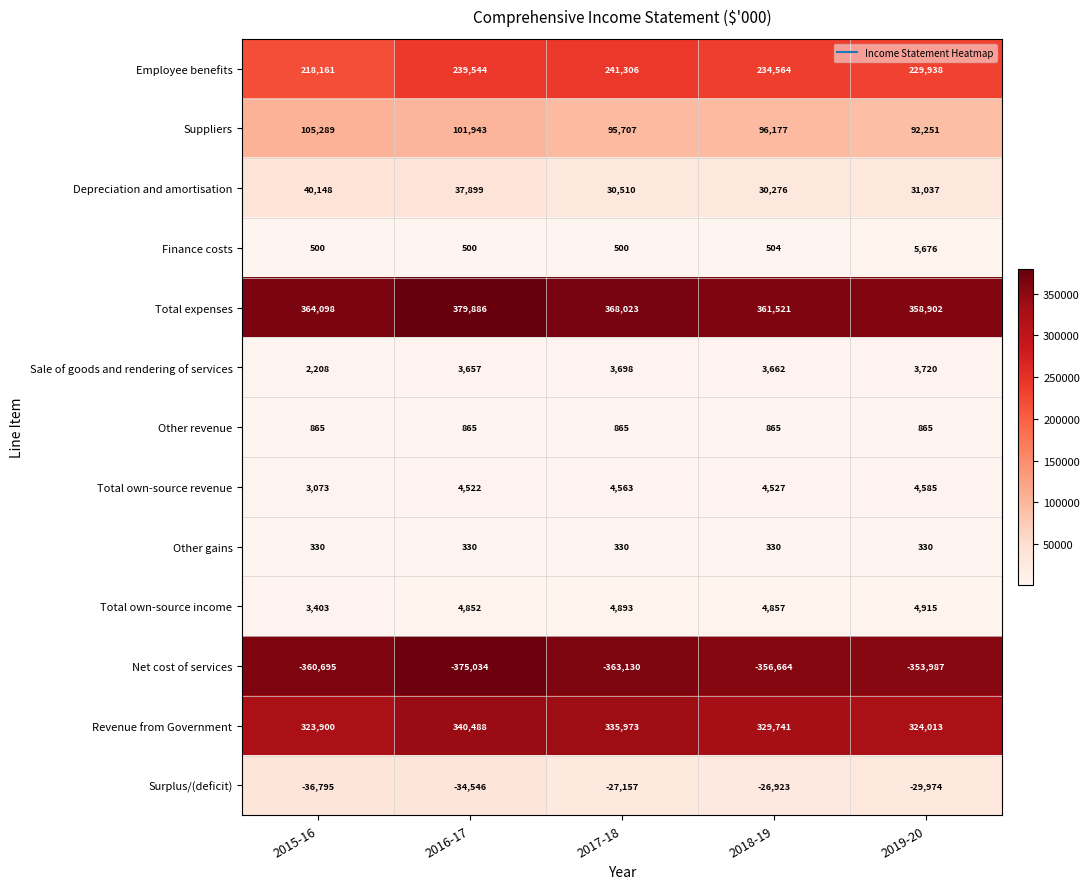

Which series has the widest spread of values?

Employee benefits